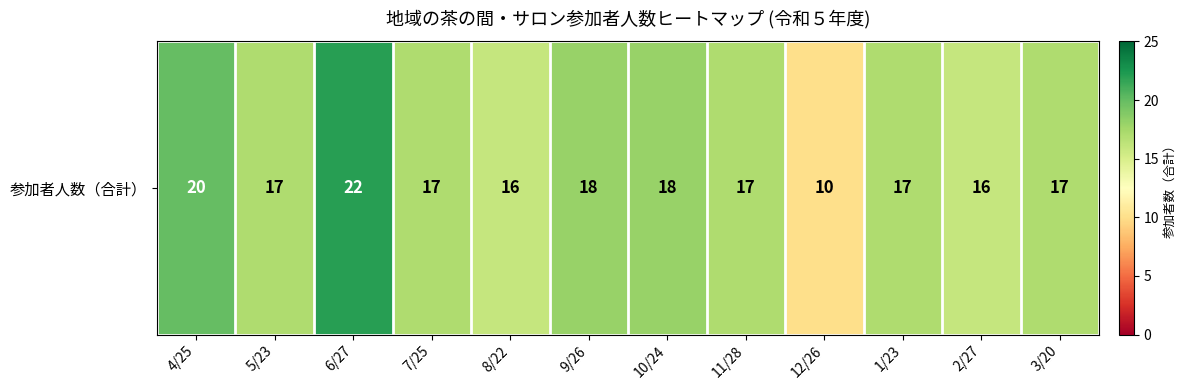

Read the value at 12/26, to the nearest 10.

10